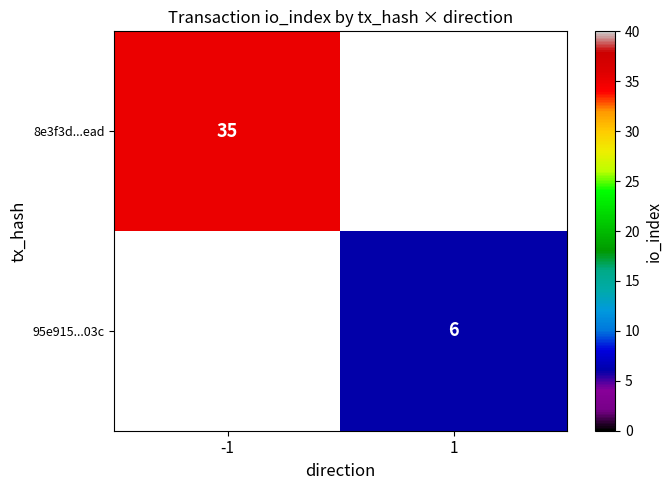

True or false: 8e3f3d...ead has a value of 15 at -1.

False